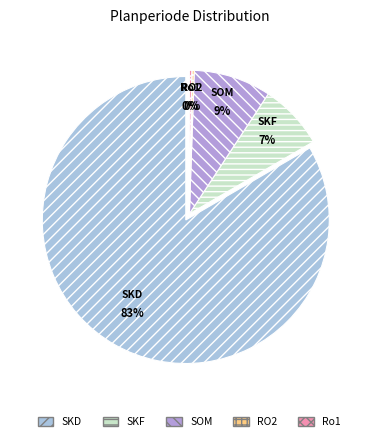

How many segments does this pie chart have?

5